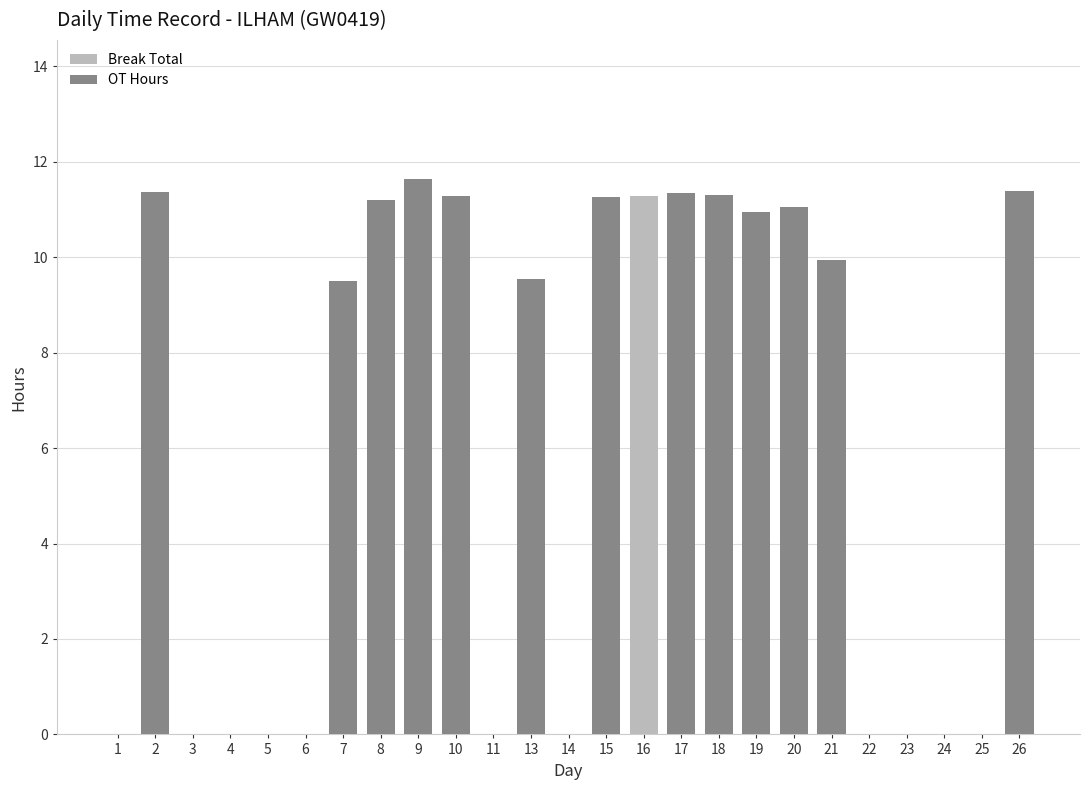

Reading left to right, list all the values displayed in this chart.

Break Total: 0.0	0.0	0.0	0.0	0.0	0.0	0.0	0.0	0.0	0.0	0.0	0.0	0.0	0.0	11.3	0.0	0.0	0.0	0.0	0.0	0.0	0.0	0.0	0.0	11.4
OT Hours: 0.0	11.4	0.0	0.0	0.0	0.0	9.5	11.2	11.6	11.3	0.0	9.5	0.0	11.3	0.0	11.3	11.3	10.9	11.1	9.9	0.0	0.0	0.0	0.0	11.4